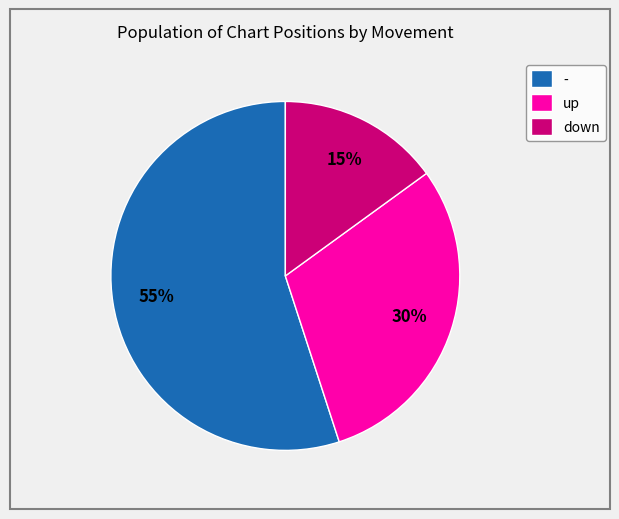

How many slices are in this pie chart?

3